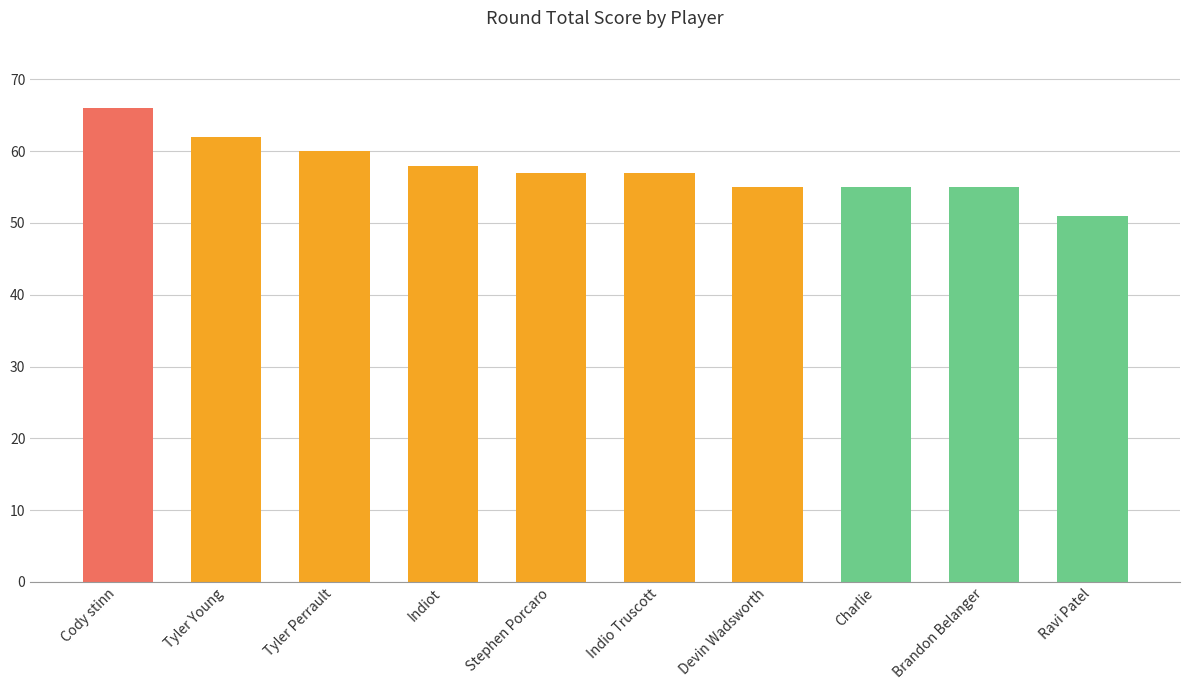

True or false: the data shows 85 at Indio Truscott.

False